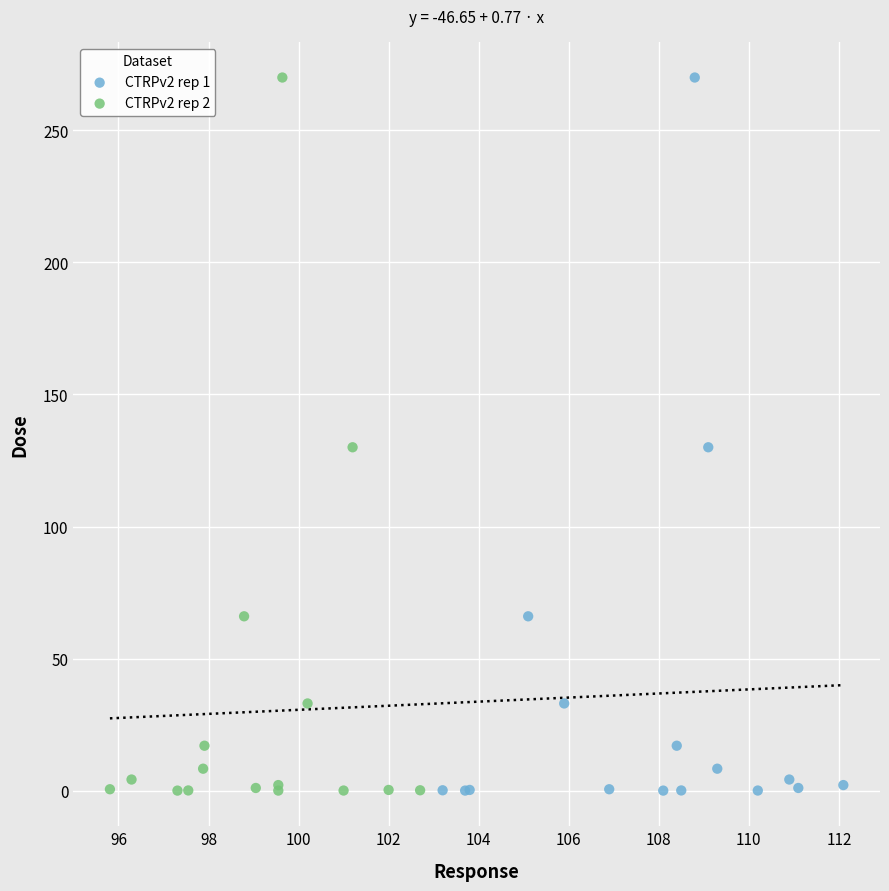

What are all the series names shown in the legend?

CTRPv2 rep 1, CTRPv2 rep 2